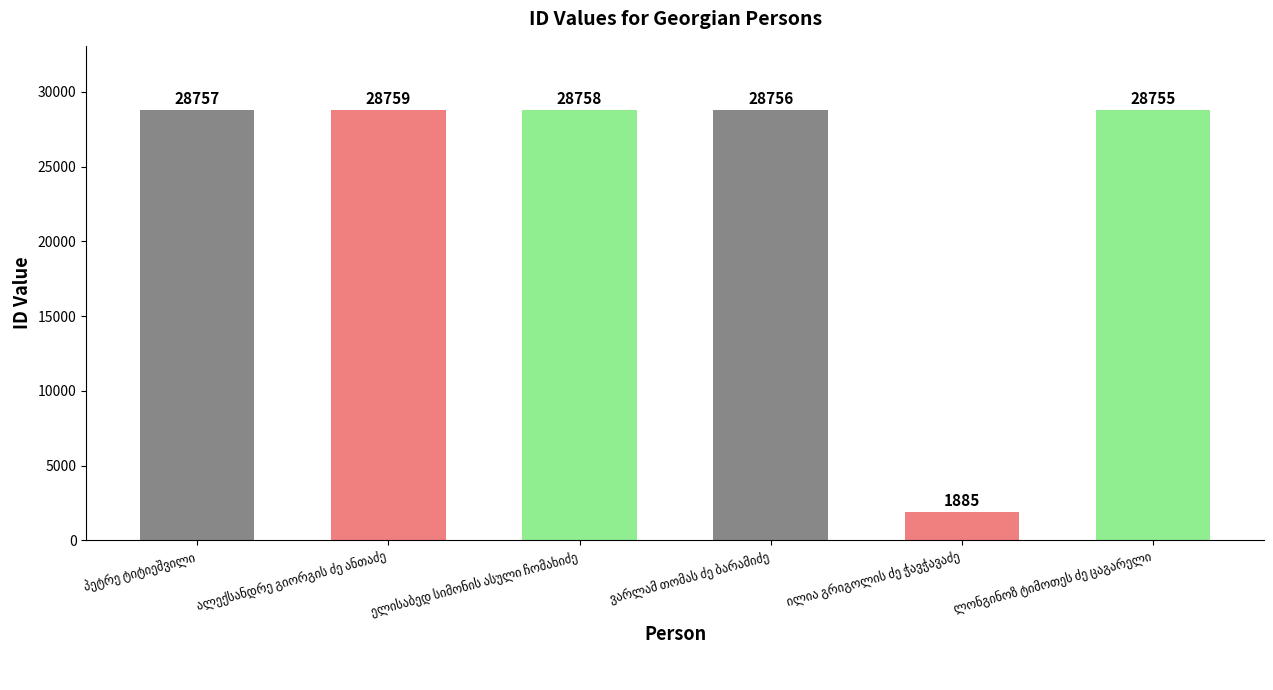

What is the value of the 1st bar from the left?

28757